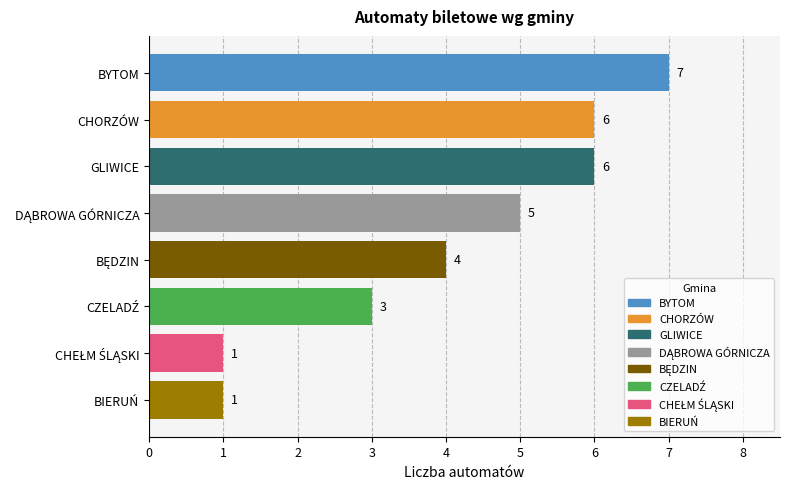

How many data points does each series have?

8